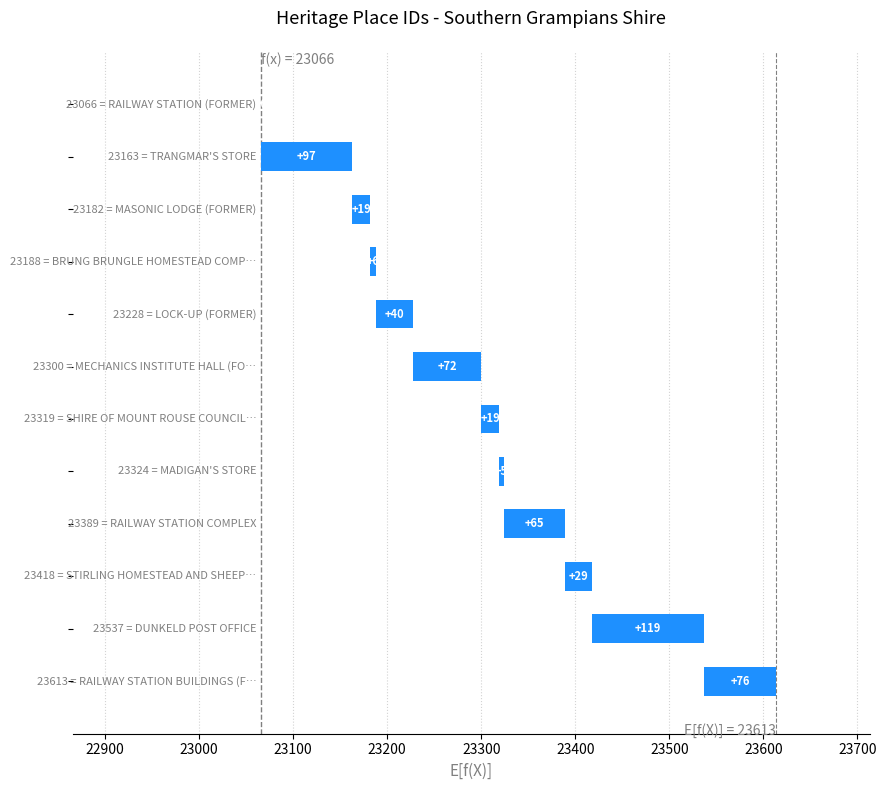

How many positive values are there?

11